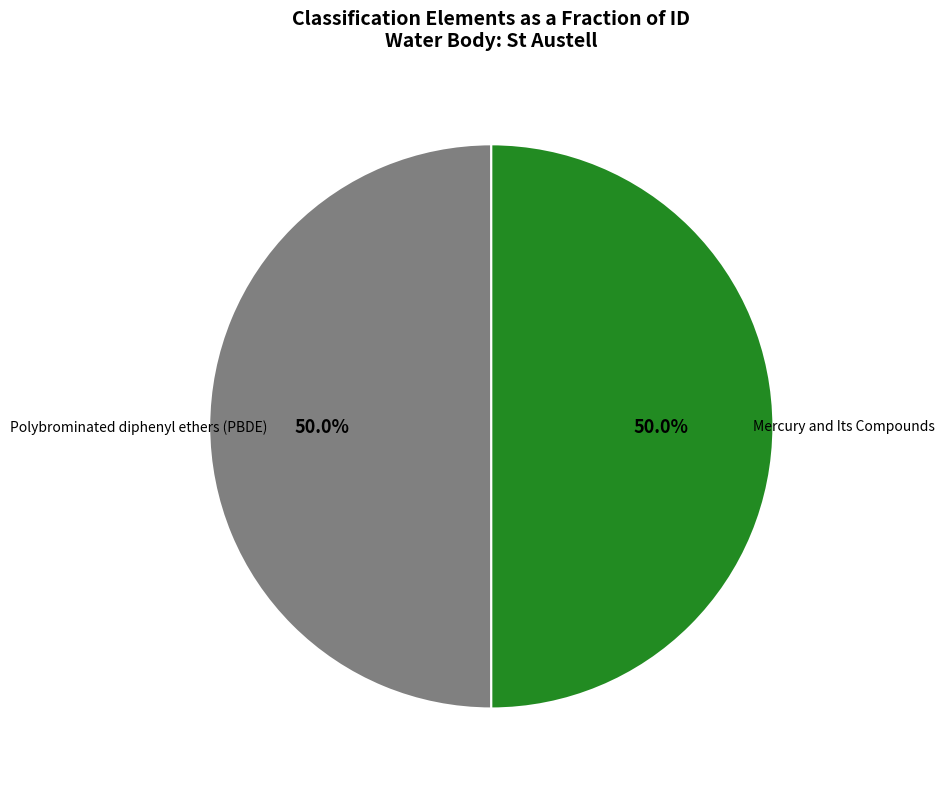

What is the ratio of the value at Polybrominated diphenyl ethers (PBDE) to the value at Mercury and Its Compounds?

1.0